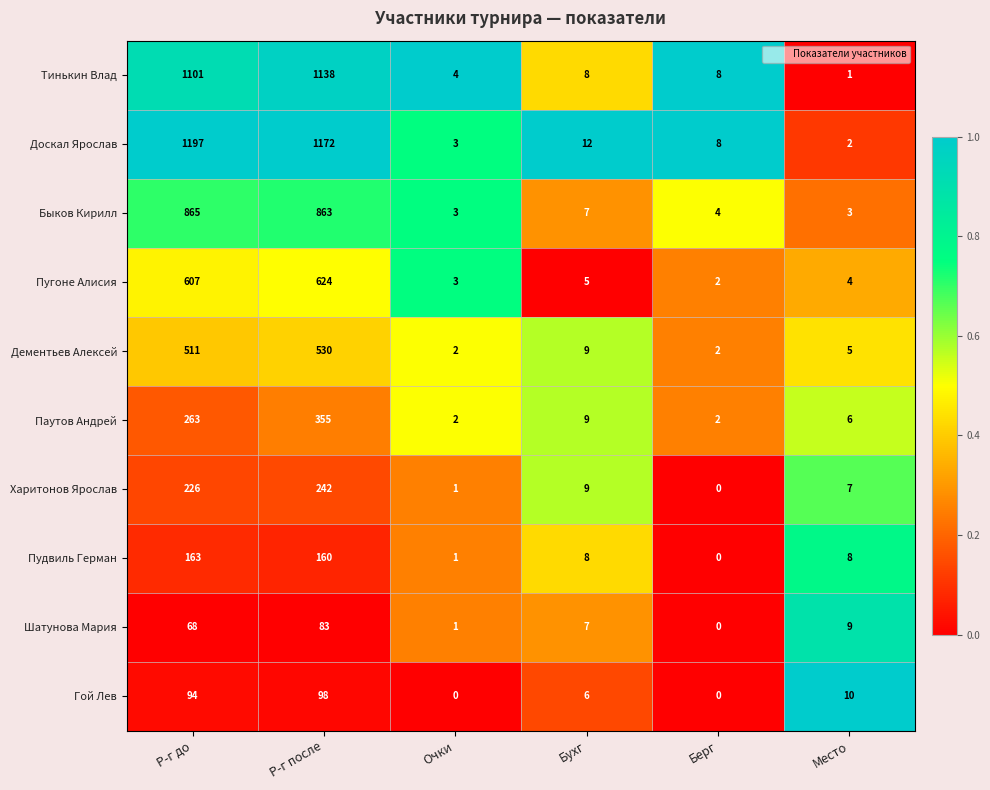

Between Р-г до and Очки, which series saw the biggest shift?

Доскал Ярослав